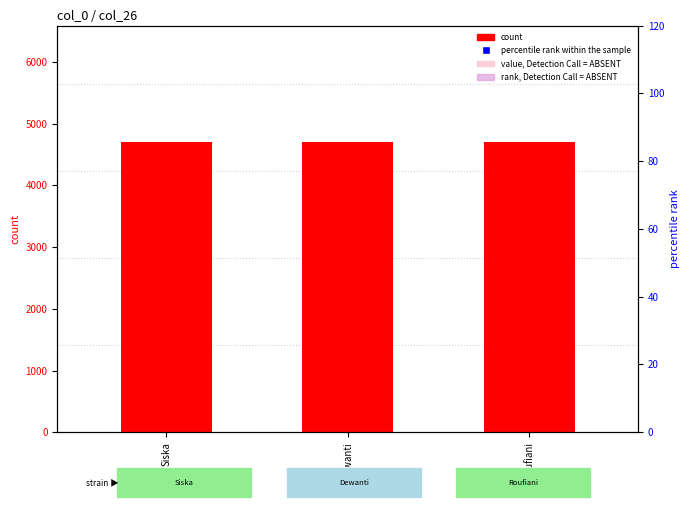

At how many categories does at least one series exceed 1290?

3